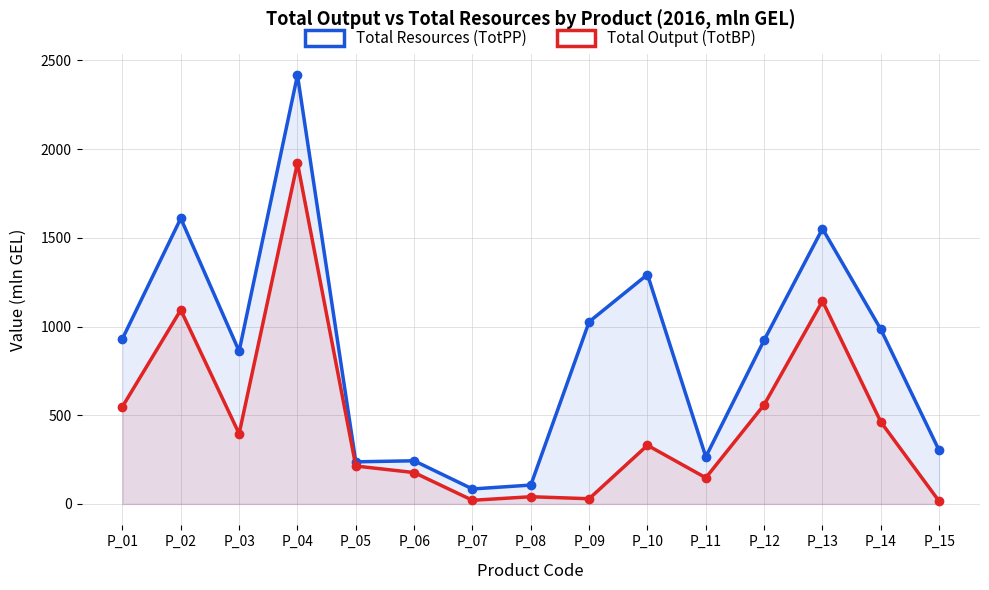

At which label is Total Resources (TotPP) closest to 1250?

P_10